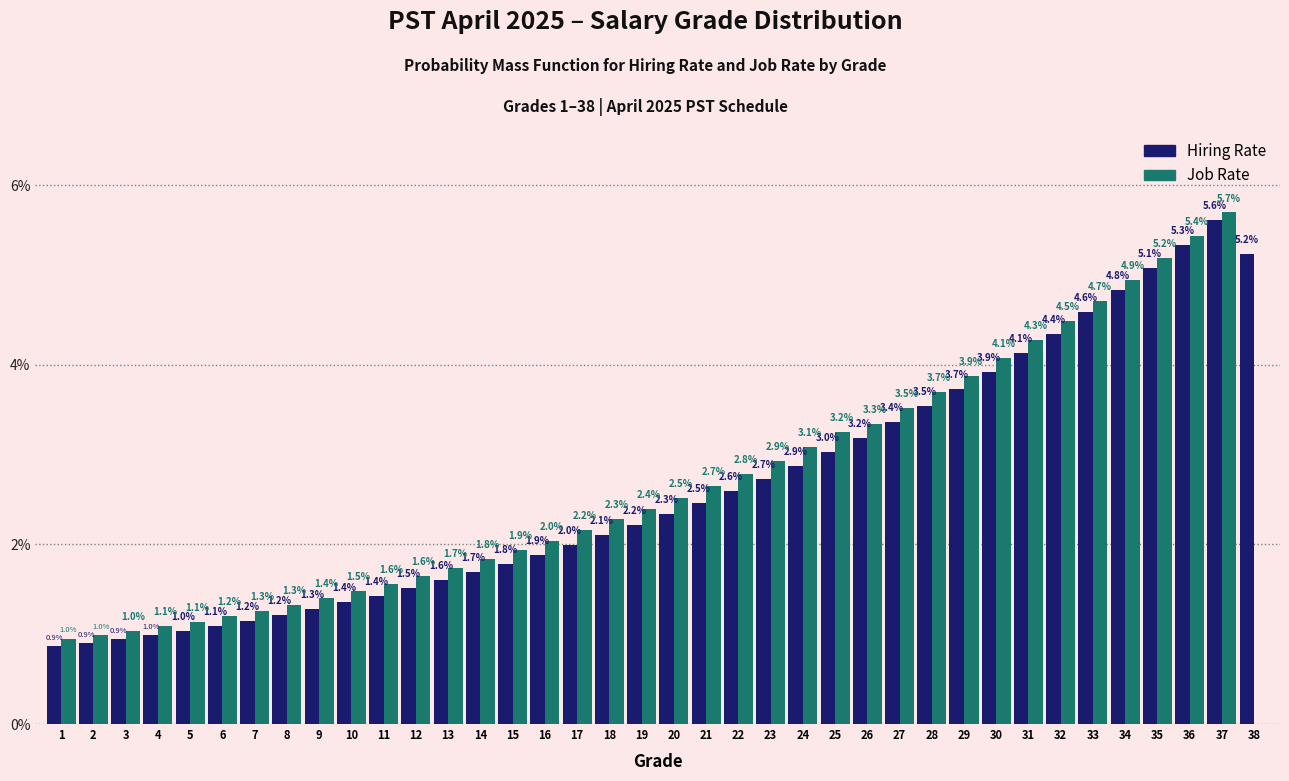

Reading right to left, transcribe all the data shown in this chart.

Hiring Rate: 38=5.2	37=5.6	36=5.3	35=5.1	34=4.8	33=4.6	32=4.4	31=4.1	30=3.9	29=3.7	28=3.5	27=3.4	26=3.2	25=3.0	24=2.9	23=2.7	22=2.6	21=2.5	20=2.3	19=2.2	18=2.1	17=2.0	16=1.9	15=1.8	14=1.7	13=1.6	12=1.5	11=1.4	10=1.4	9=1.3	8=1.2	7=1.2	6=1.1	5=1.0	4=1.0	3=0.9	2=0.9	1=0.9
Job Rate: 38=0.0	37=5.7	36=5.4	35=5.2	34=4.9	33=4.7	32=4.5	31=4.3	30=4.1	29=3.9	28=3.7	27=3.5	26=3.3	25=3.2	24=3.1	23=2.9	22=2.8	21=2.7	20=2.5	19=2.4	18=2.3	17=2.2	16=2.0	15=1.9	14=1.8	13=1.7	12=1.6	11=1.6	10=1.5	9=1.4	8=1.3	7=1.3	6=1.2	5=1.1	4=1.1	3=1.0	2=1.0	1=1.0